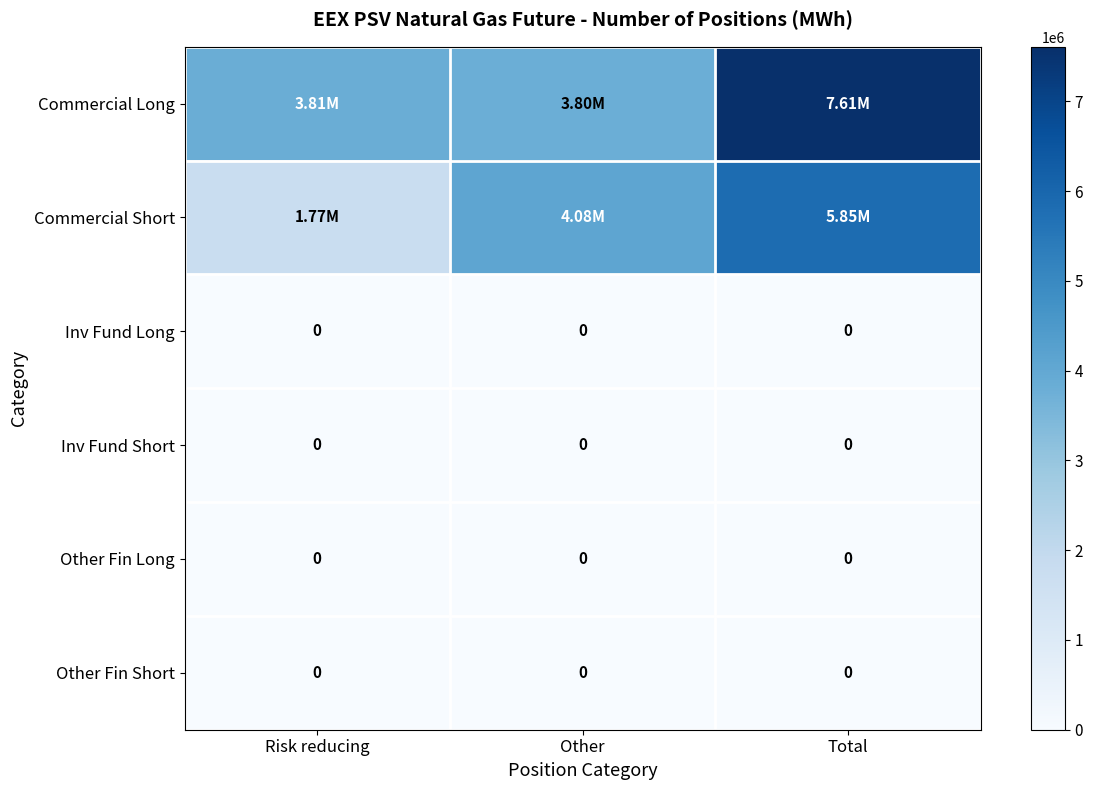

List the series in order of their peak value, highest first.

Commercial Long, Commercial Short, Inv Fund Long, Inv Fund Short, Other Fin Long, Other Fin Short